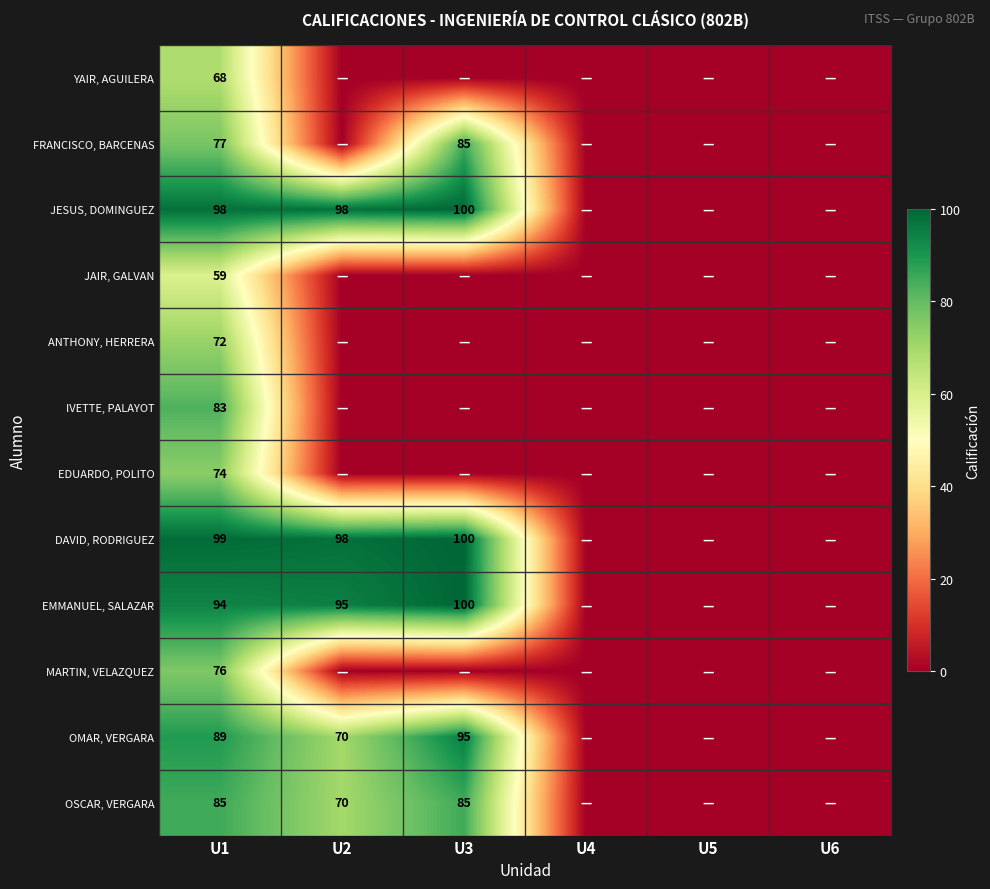

At how many categories does at least one series exceed 55?

3